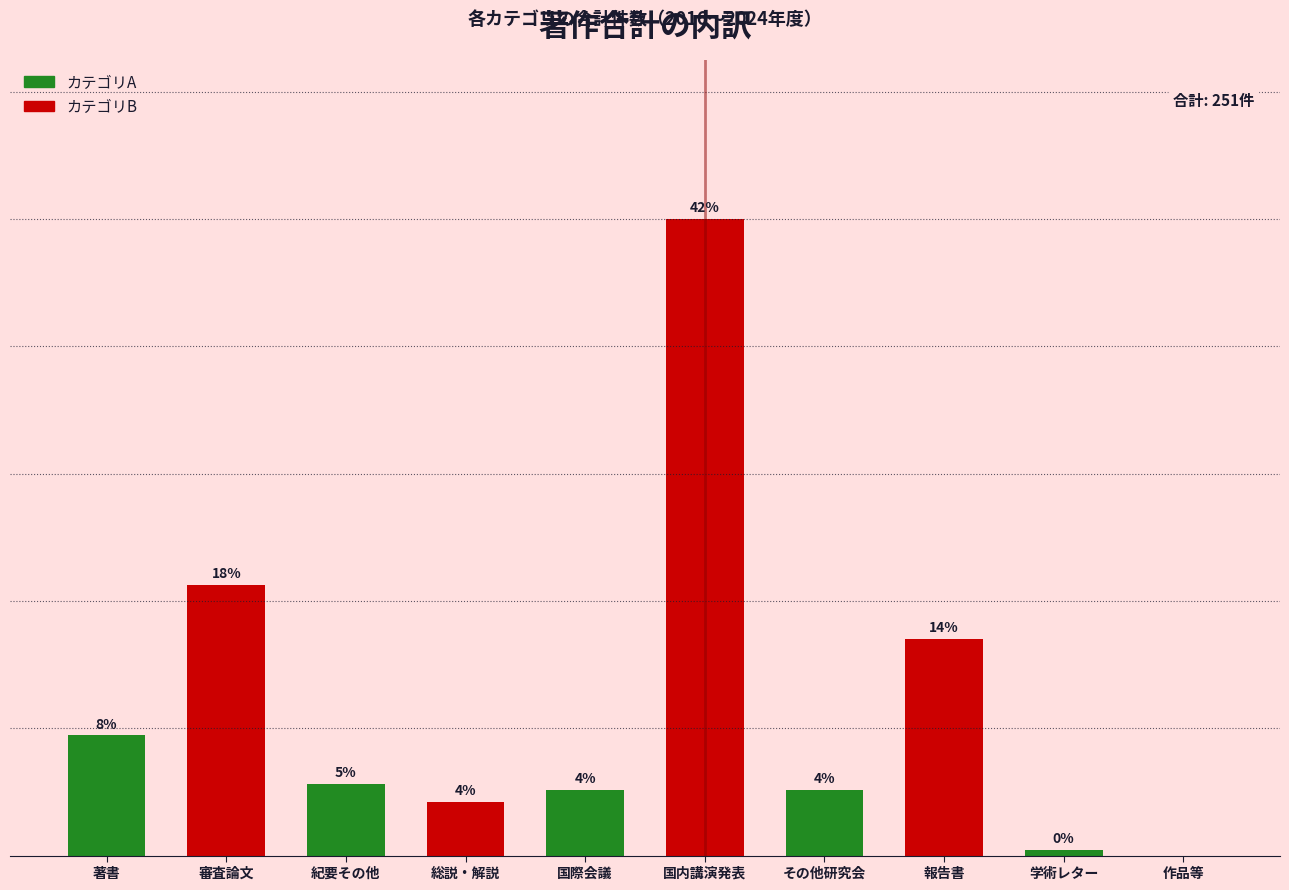

Are the bars horizontal?

No